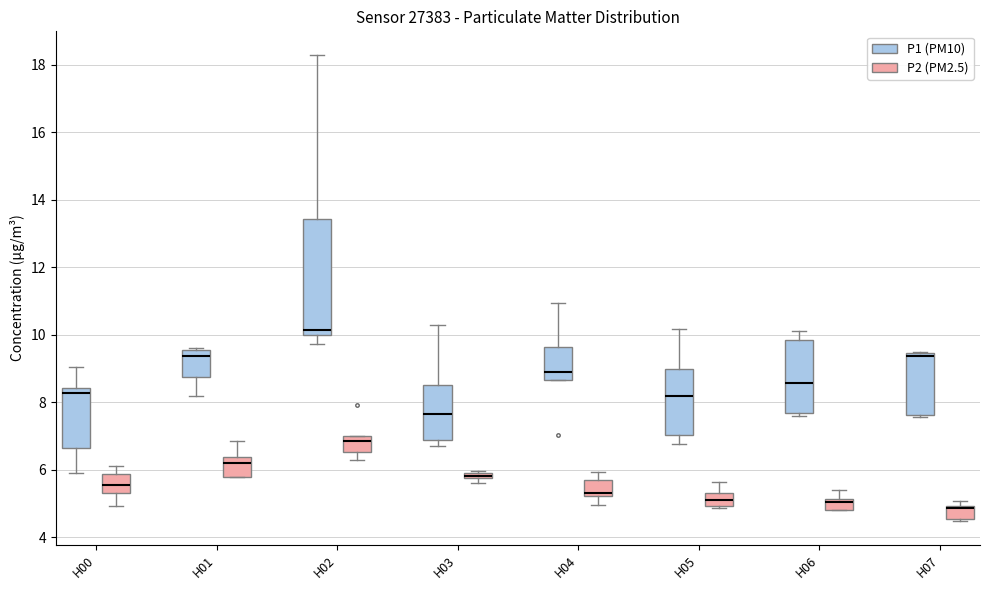

Comparing the boxes themselves (not the whiskers), which one is the tallest?

H02 (P1 (PM10))